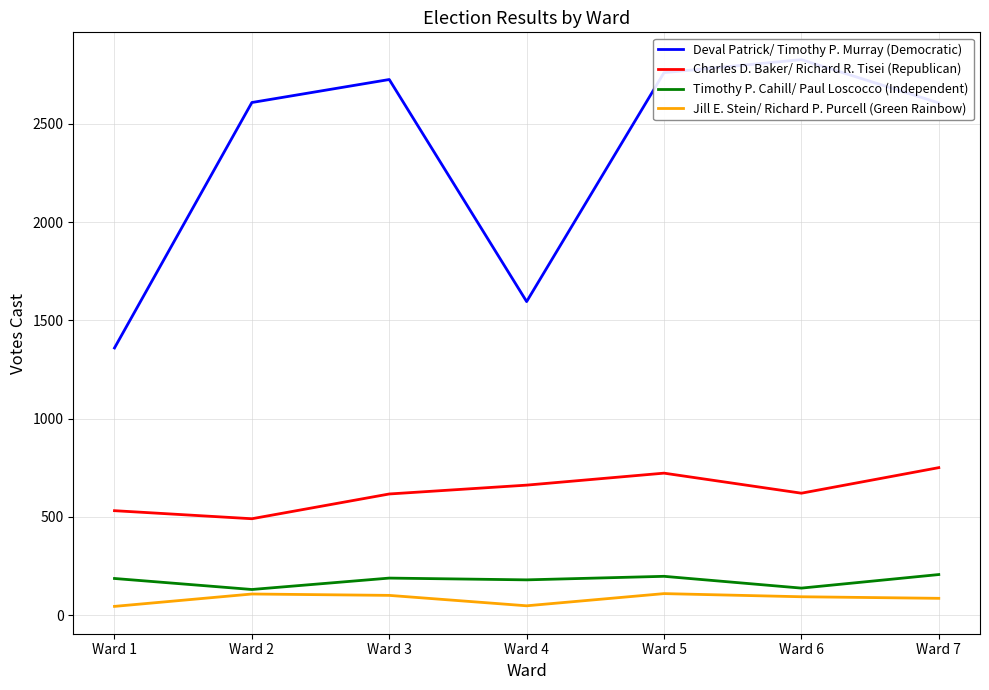

How many lines are shown in the chart?

4